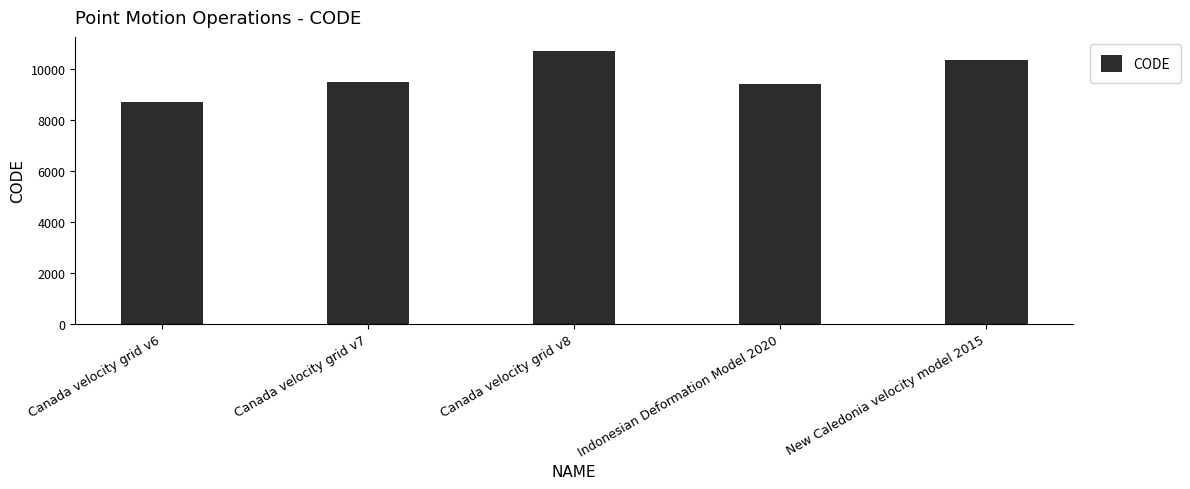

At which label is the value closest to 9691?

Canada velocity grid v7